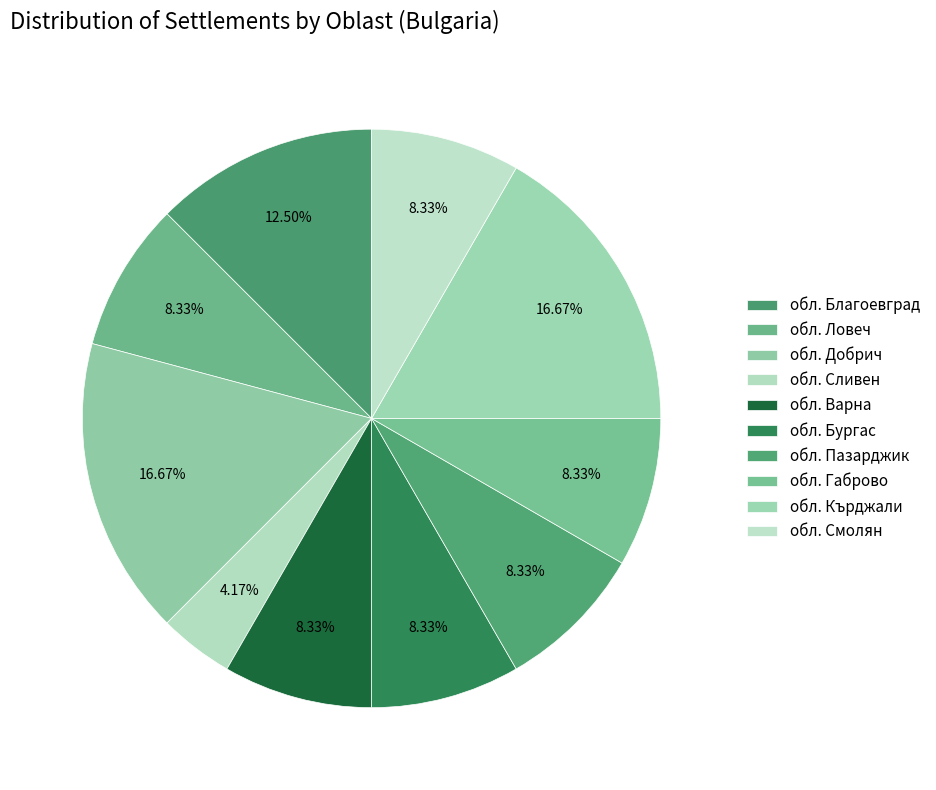

What is the smallest slice in the pie chart?

обл. Сливен